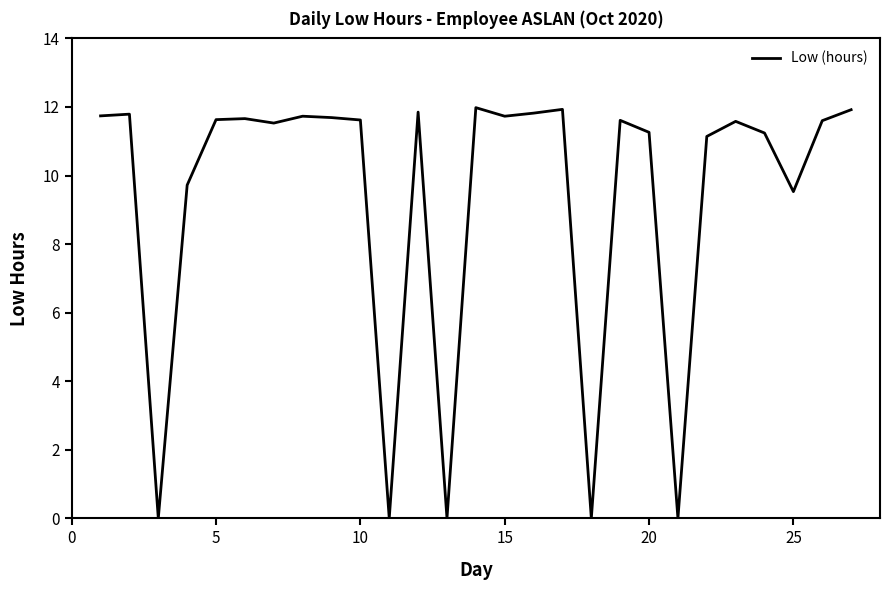

What is the difference between the maximum and minimum values?

12.0